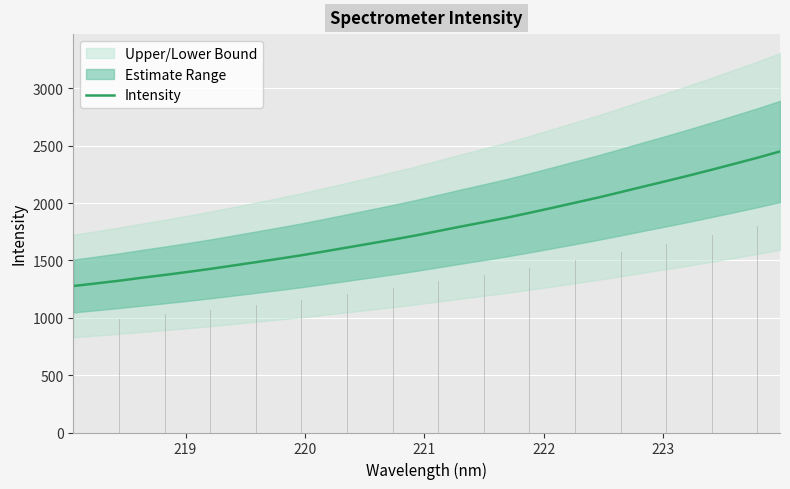

What is the minimum value shown in the chart?

1277.3